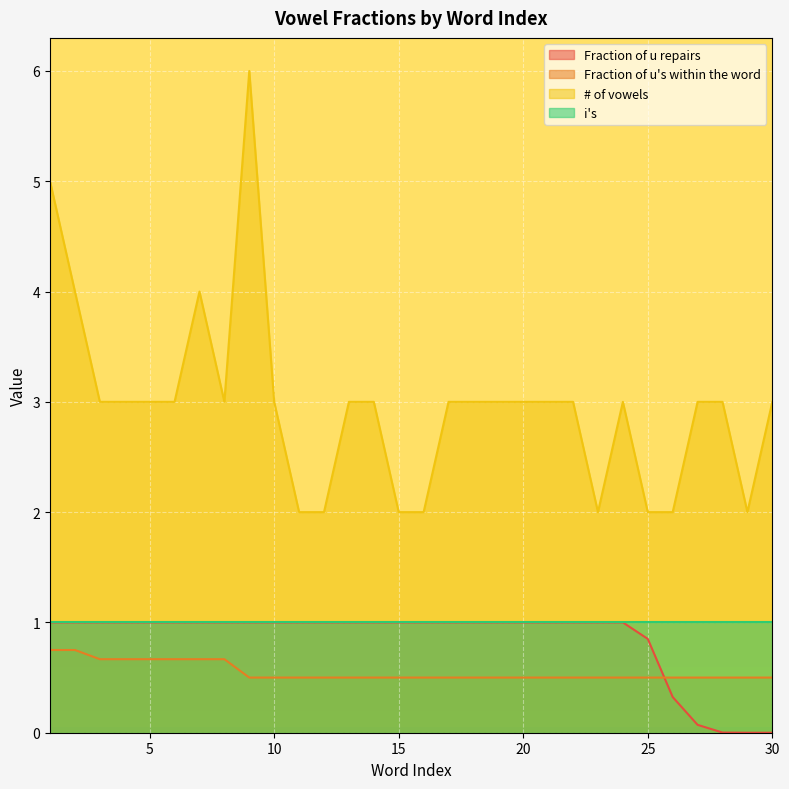

True or false: Fraction of u repairs and # of vowels cross at least once.

False